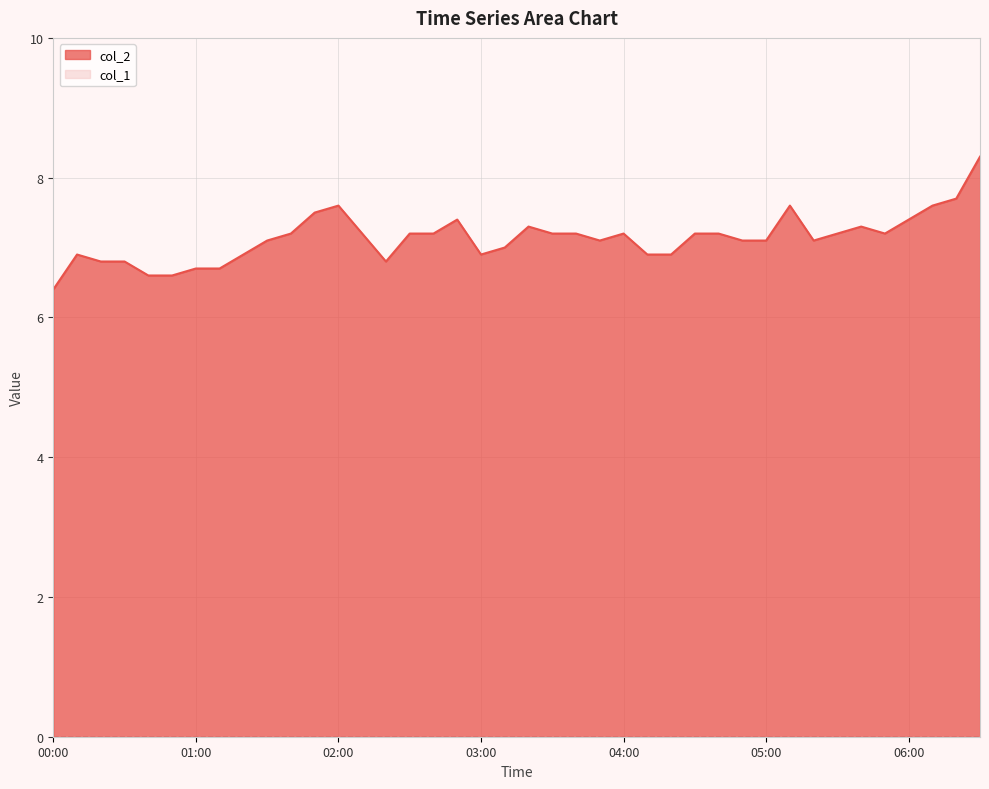

True or false: col_2 has a value of 12.2 at 03:00.

False